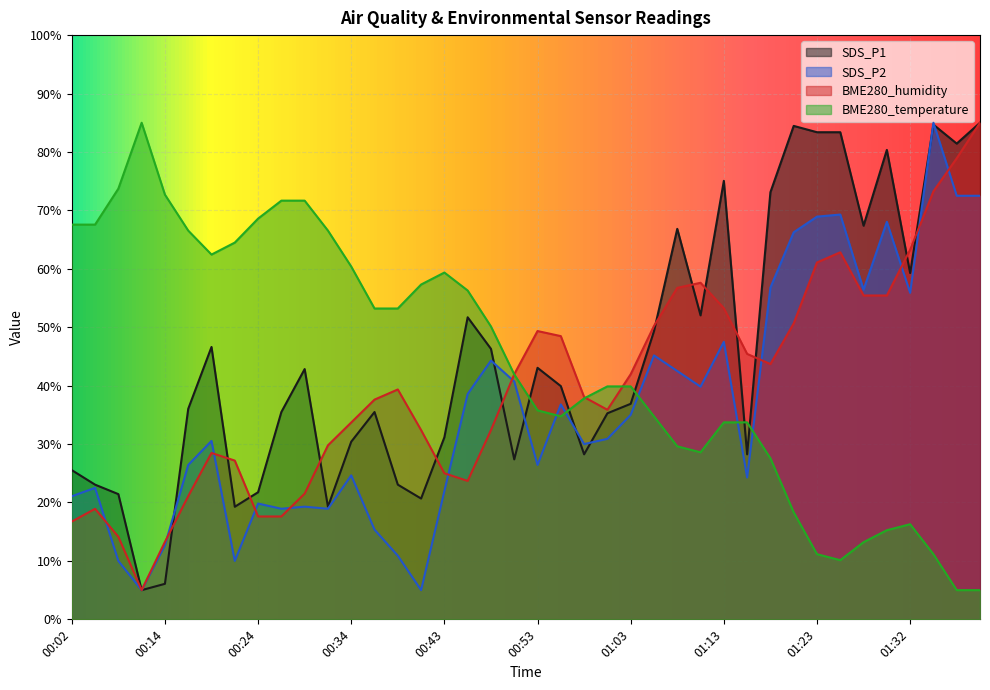

Is the value of BME280_temperature at 01:37 greater than the value of BME280_humidity at 00:19?

No